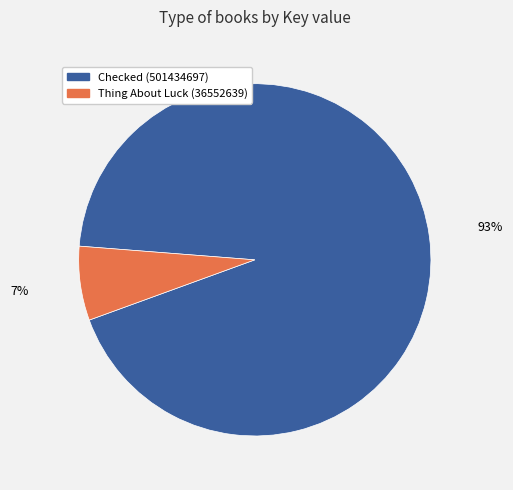

Which slice is the smallest?

Thing About Luck (36552639)